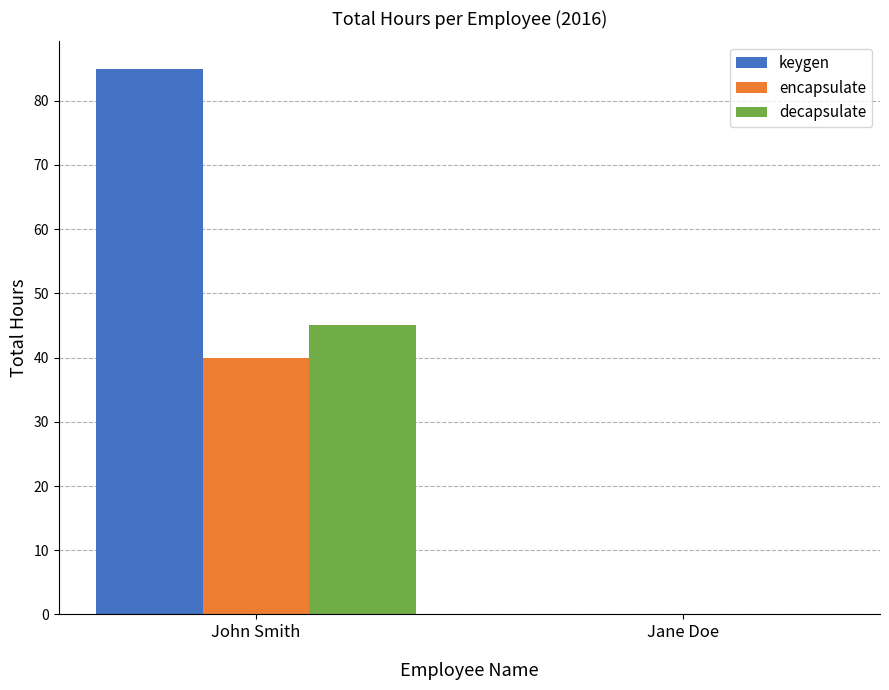

What is the sum of the keygen values at Jane Doe and John Smith?

85